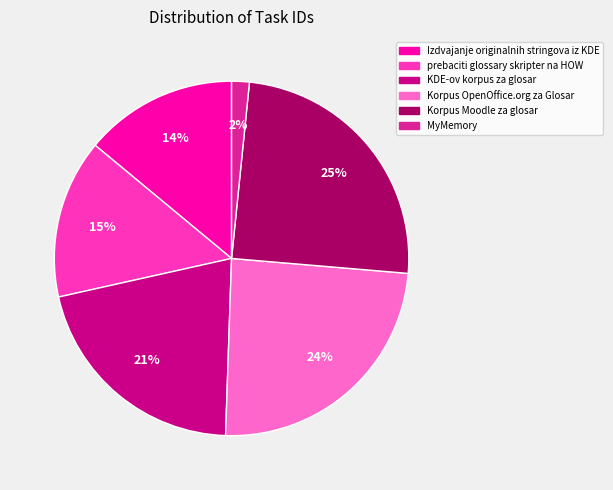

The KDE-ov korpus za glosar slice represents 21% of the pie. True or false?

True